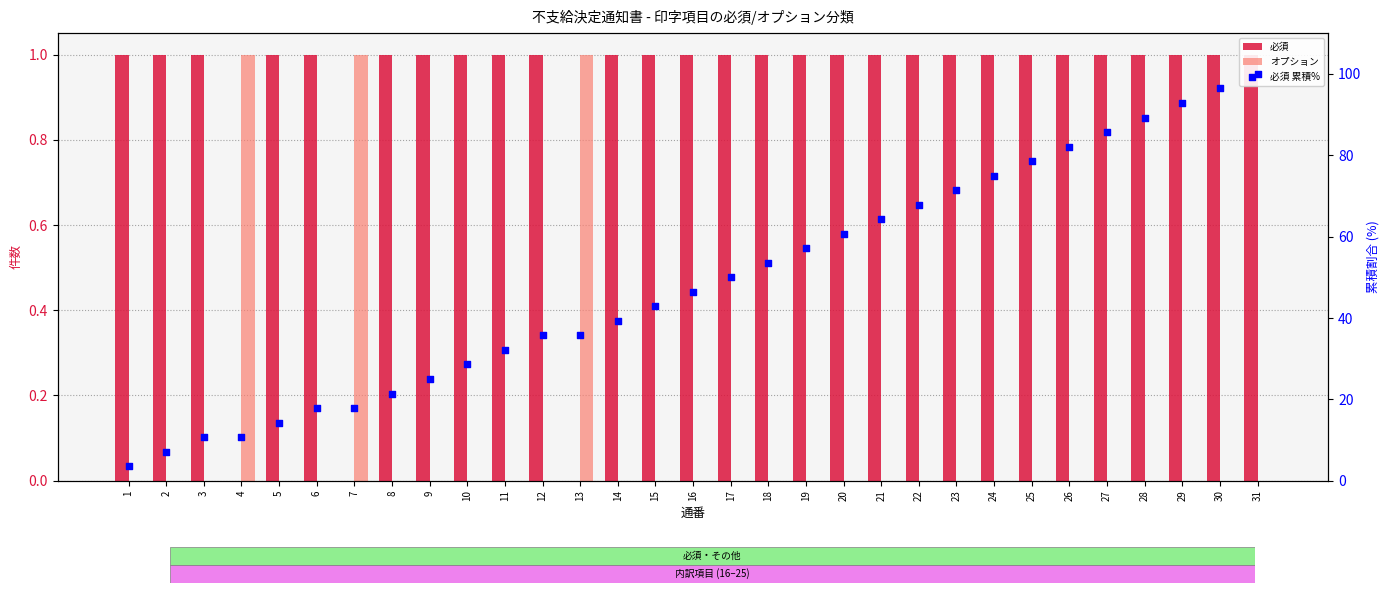

What are all the series names shown in the legend?

必須, オプション, 必須 累積%